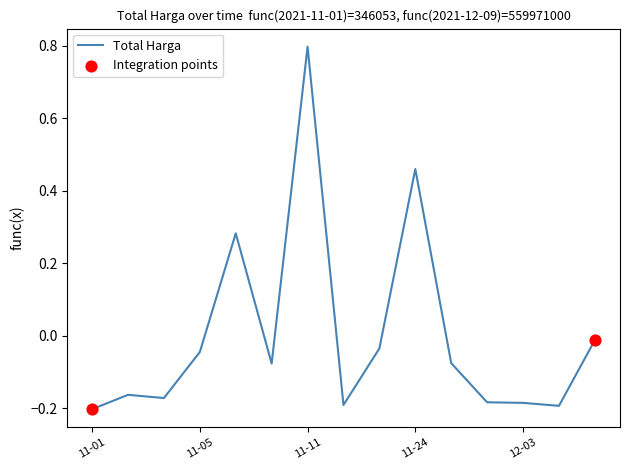

What is the greatest value displayed?

0.8